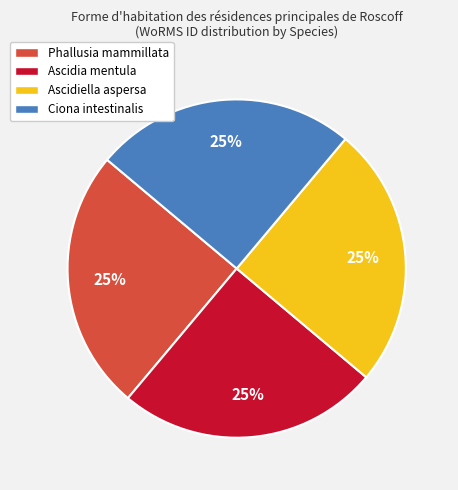

Is there a majority slice in this chart?

No